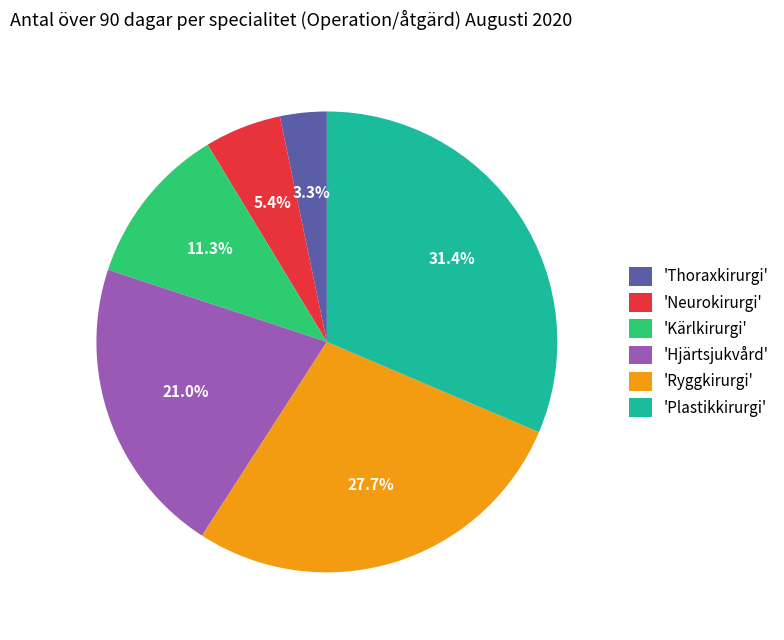

Rank the categories by value from lowest to highest.

'Thoraxkirurgi', 'Neurokirurgi', 'Kärlkirurgi', 'Hjärtsjukvård', 'Ryggkirurgi', 'Plastikkirurgi'